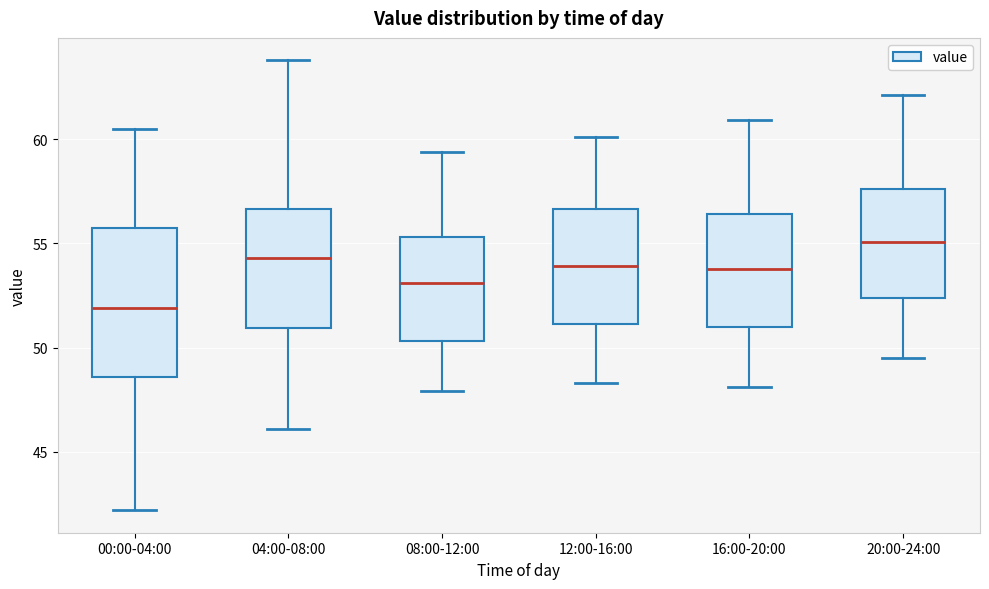

Reading left to right, transcribe this box plot: for each box, give where its median line is, the range the box spans, and where its two whiskers end, as read against the y-axis. The values are not printed on the chart, so give them approximately, as read against the axis.

00:00-04:00: median 52.0, box 48.5 to 55.5, whiskers 42.0 to 60.5
04:00-08:00: median 54.5, box 51.0 to 56.5, whiskers 46.0 to 64.0
08:00-12:00: median 53.0, box 50.5 to 55.5, whiskers 48.0 to 59.5
12:00-16:00: median 54.0, box 51.0 to 56.5, whiskers 48.5 to 60.0
16:00-20:00: median 54.0, box 51.0 to 56.5, whiskers 48.0 to 61.0
20:00-24:00: median 55.0, box 52.5 to 57.5, whiskers 49.5 to 62.0